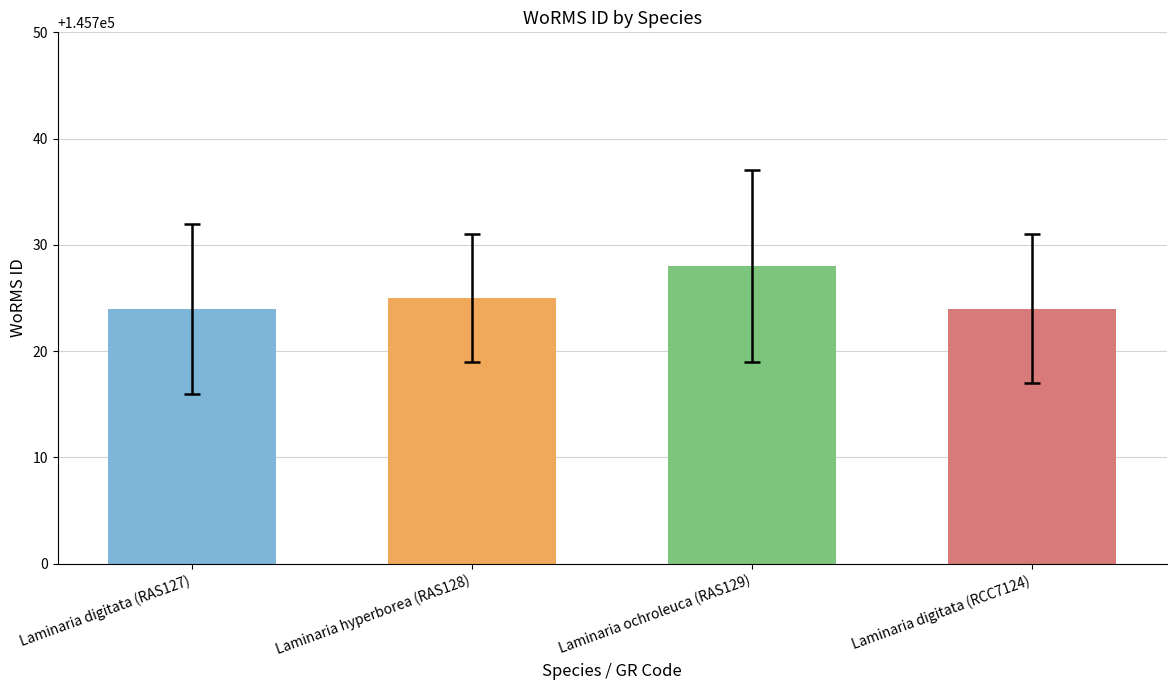

Are the bars grouped side by side (vs. stacked)?

No